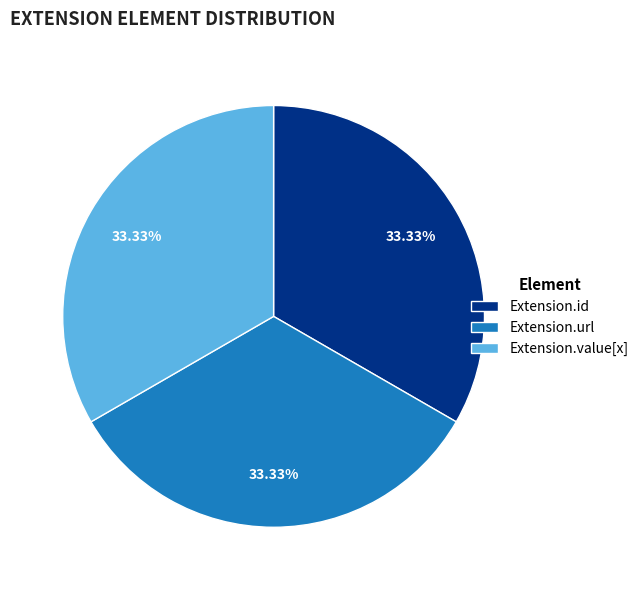

Combined, do Extension.url and Extension.value[x] account for over 50%?

Yes